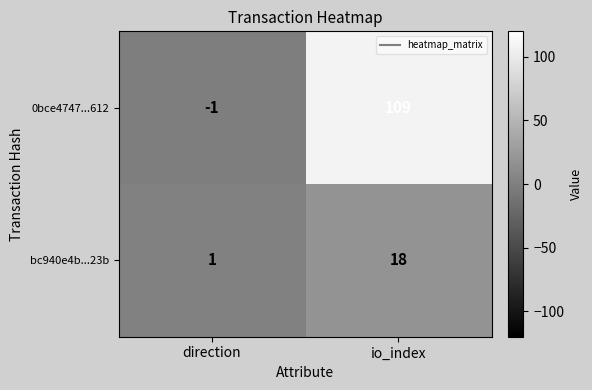

Reading left to right, transcribe all the data shown in this chart.

0bce4747...612: -1	109
bc940e4b...23b: 1	18